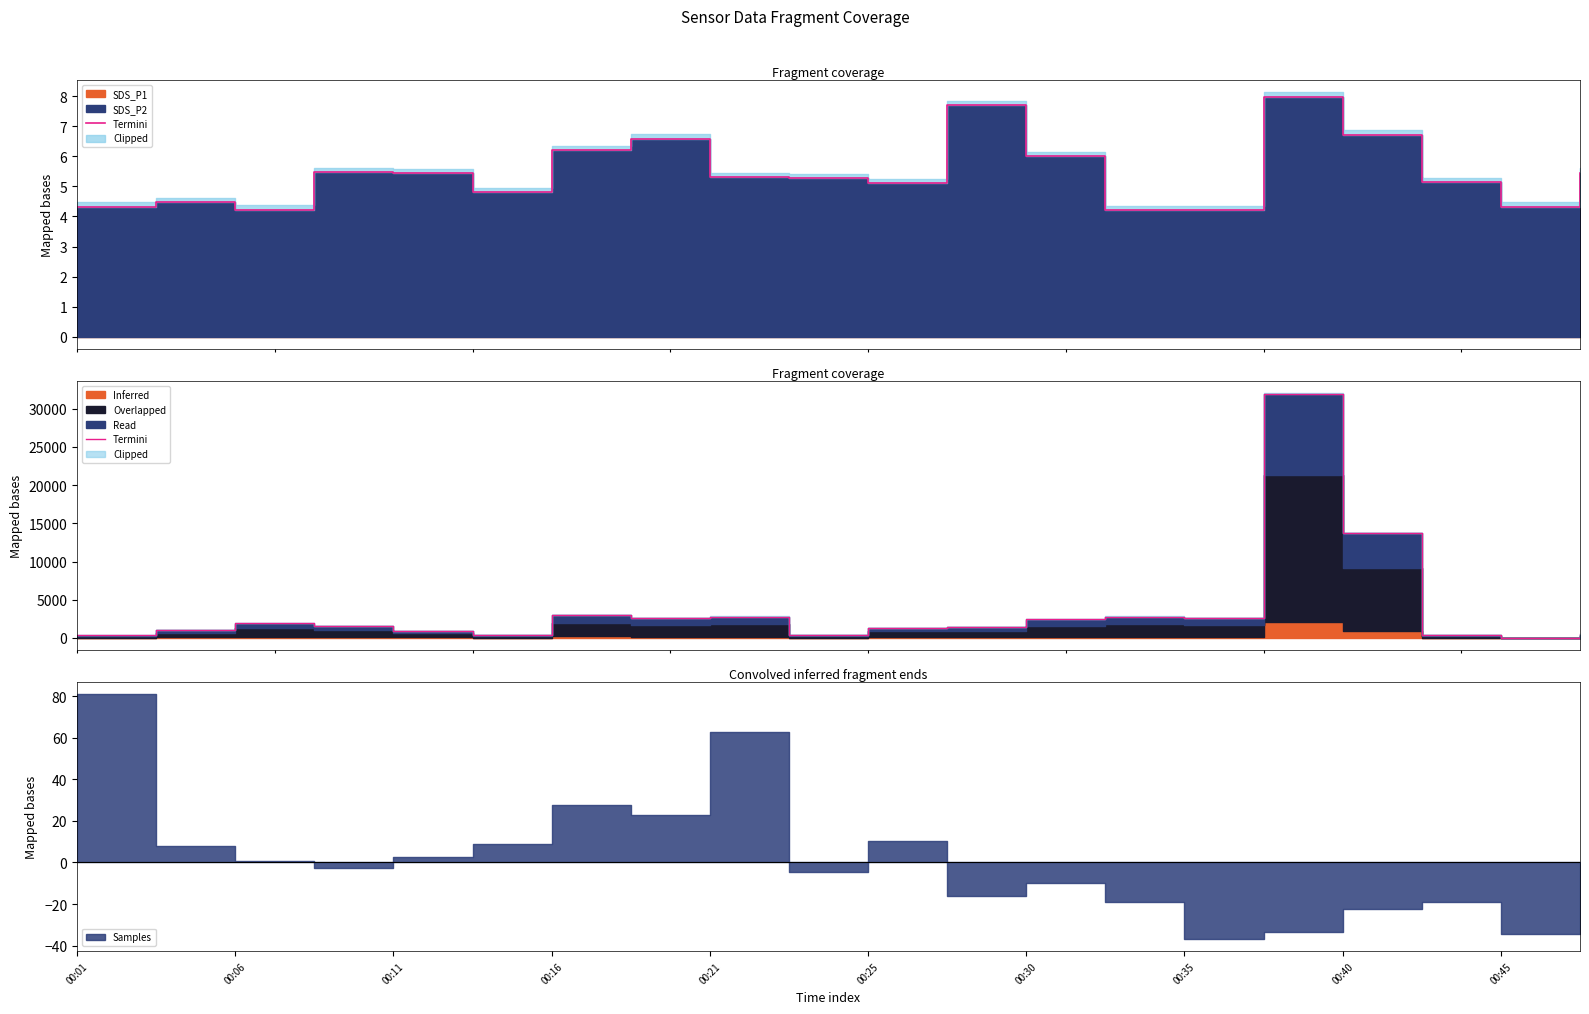

What is the label of the 10th point from the left?

00:45